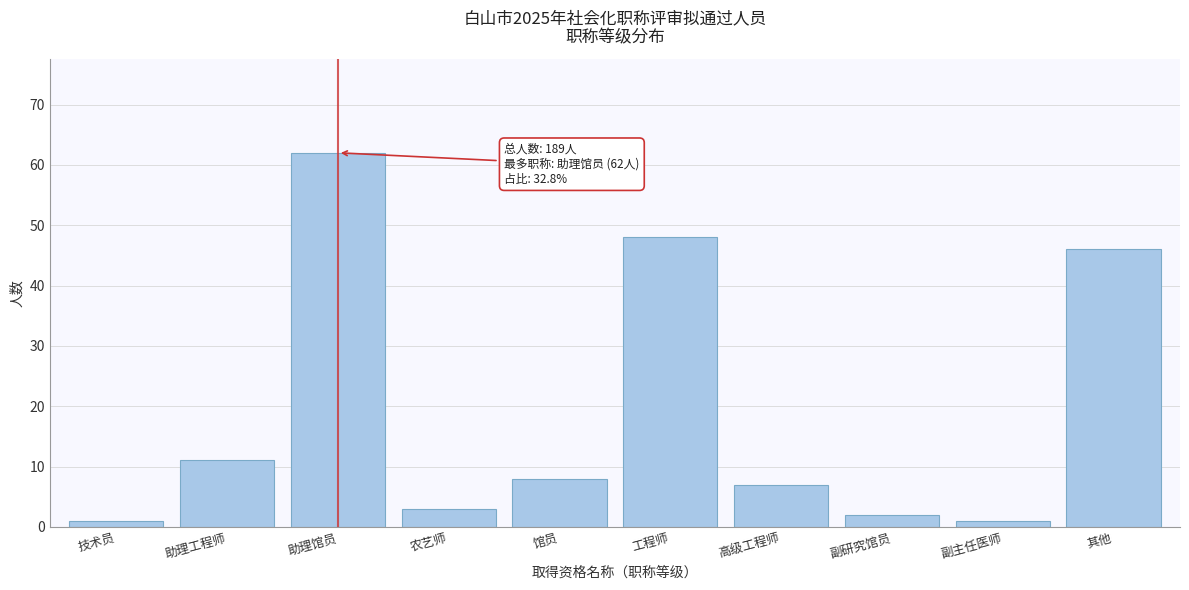

Reading right to left, extract all data points from this chart.

46	1	2	7	48	8	3	62	11	1